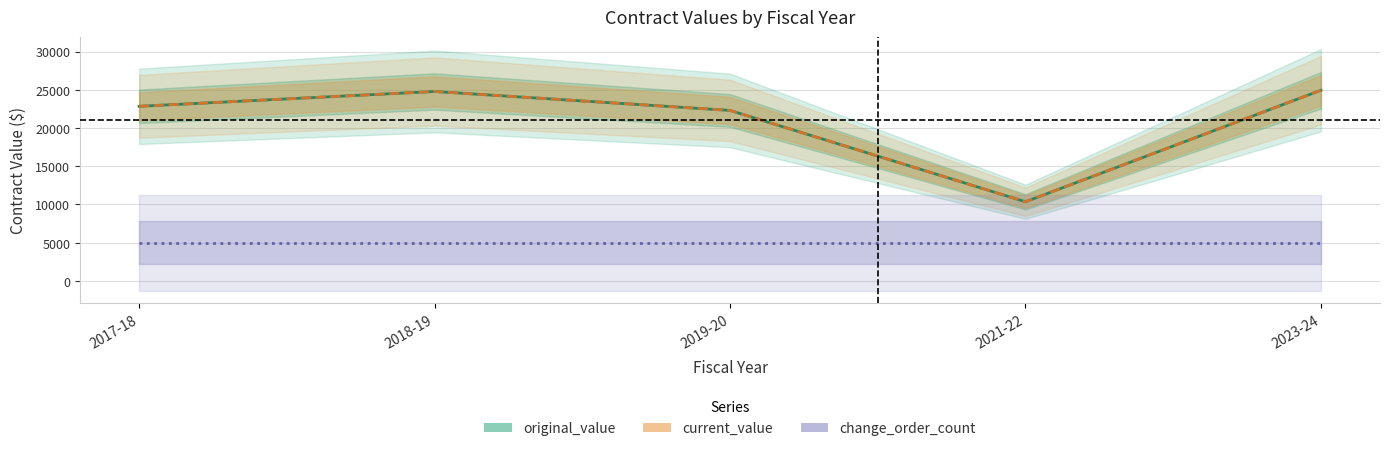

True or false: original_value and change_order_count cross at least once.

False